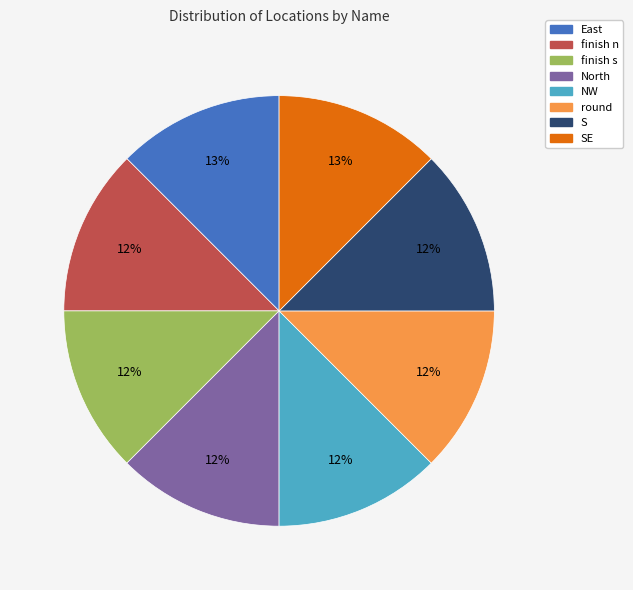

To the nearest percent, what is the average slice percentage?

12%